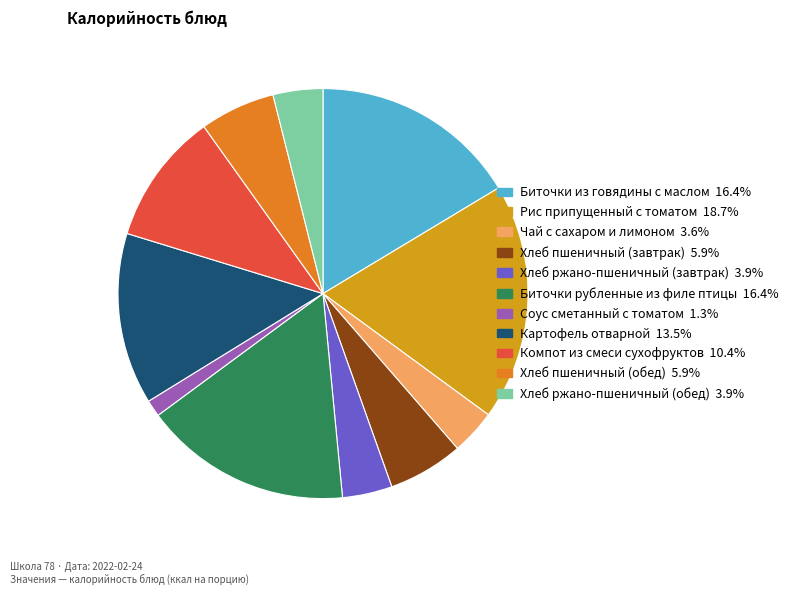

Is the sum of Хлеб ржано-пшеничный (обед) and Хлеб пшеничный (обед) greater than half?

No